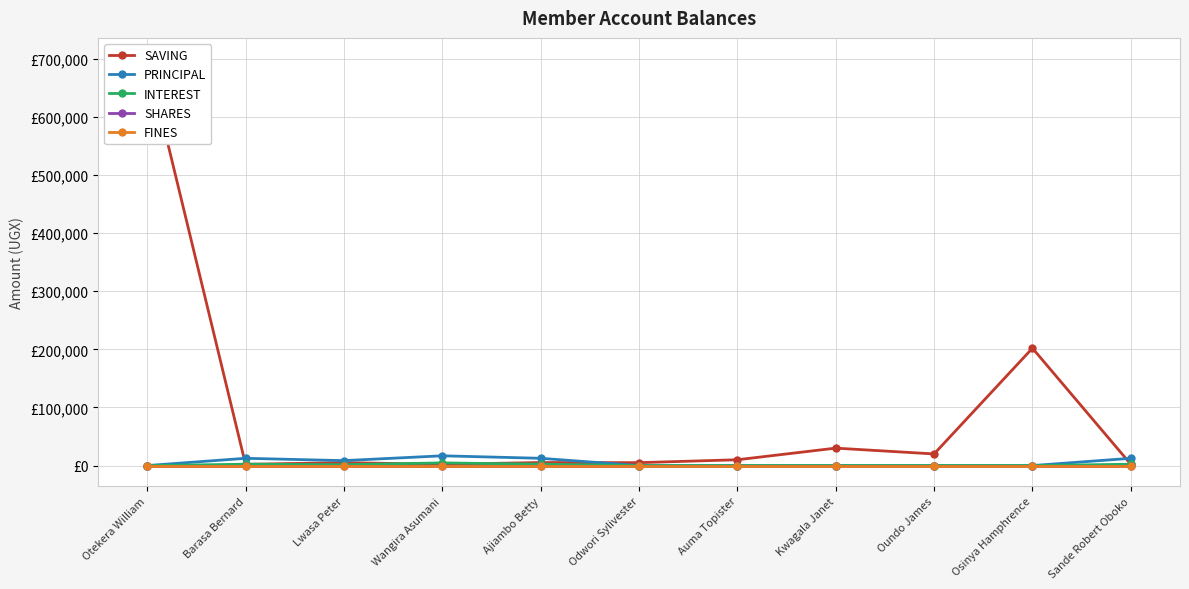

At which label does SAVING reach its minimum?

Barasa Bernard